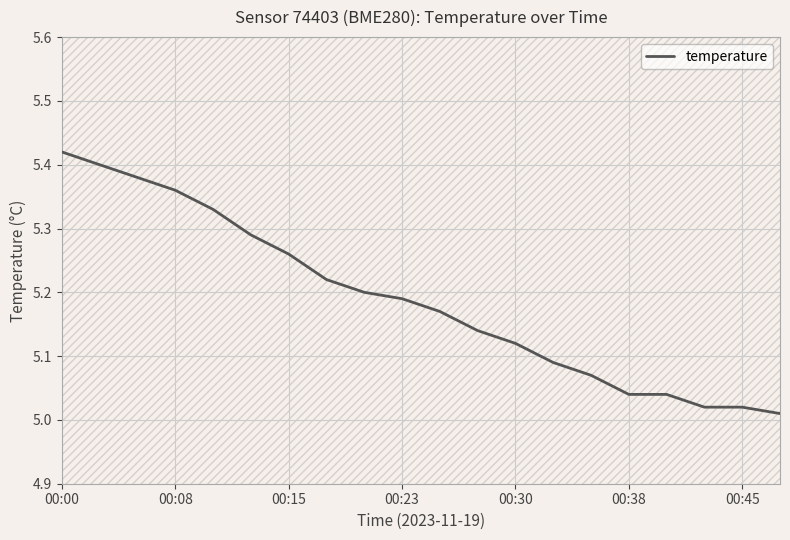

What is the maximum value shown in the chart?

5.4